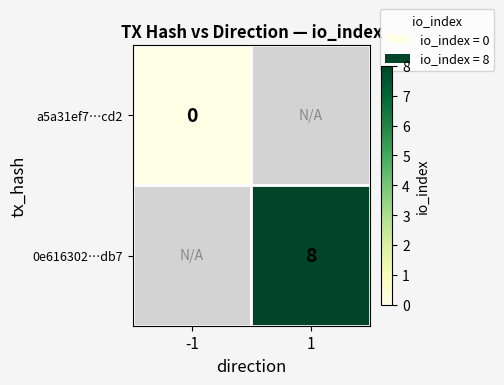

Is the value of a5a31ef7…cd2 at -1 greater than the value of 0e616302…db7 at 1?

No